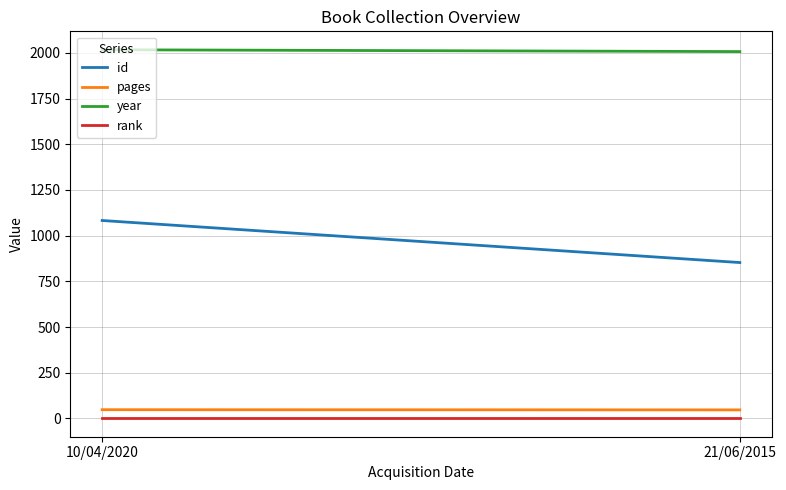

True or false: pages has a value of 70 at 21/06/2015.

False